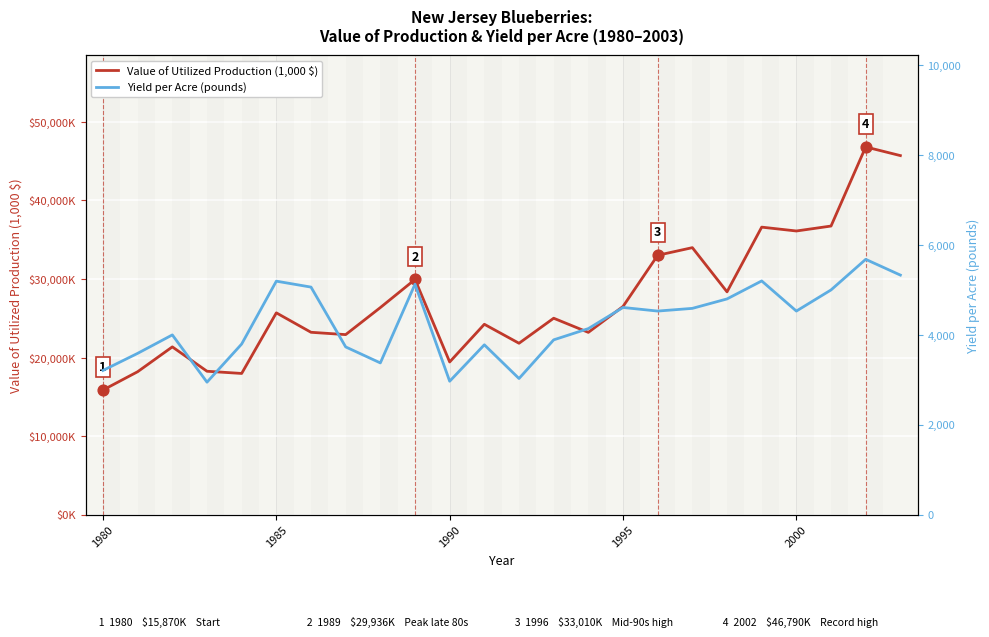

What are all the series names shown in the legend?

Value of Utilized Production (1,000 $), Yield per Acre (pounds)